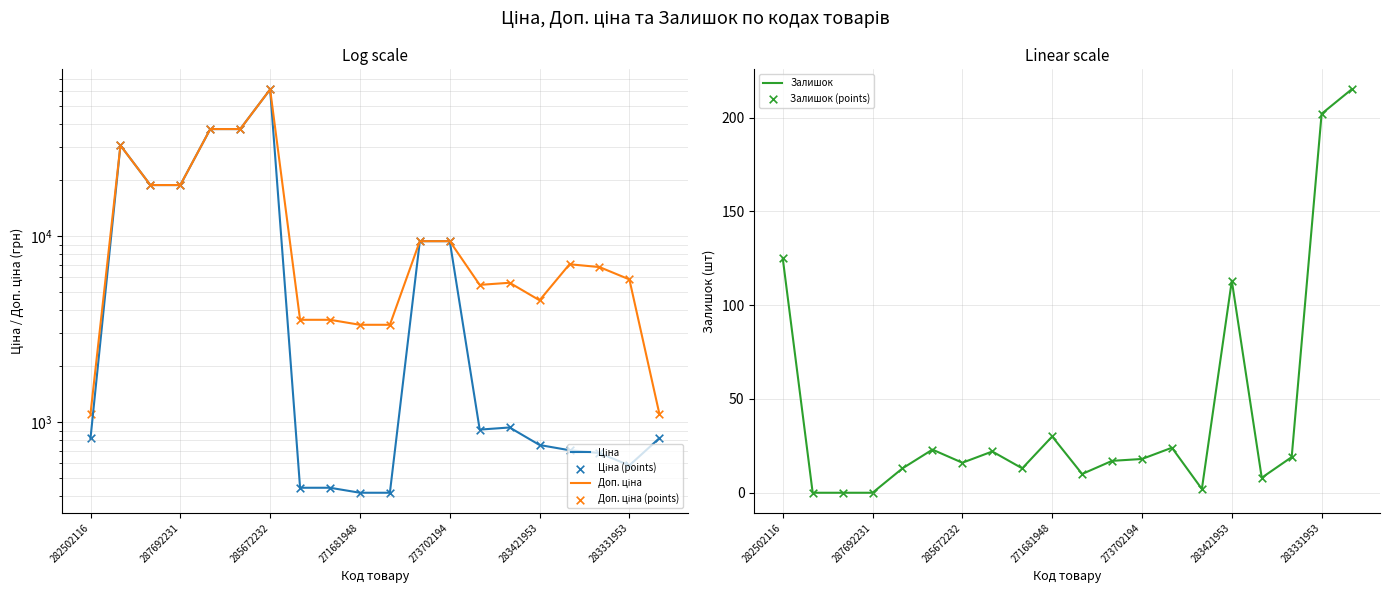

Where is Залишок nearest to the value 107?

283421953